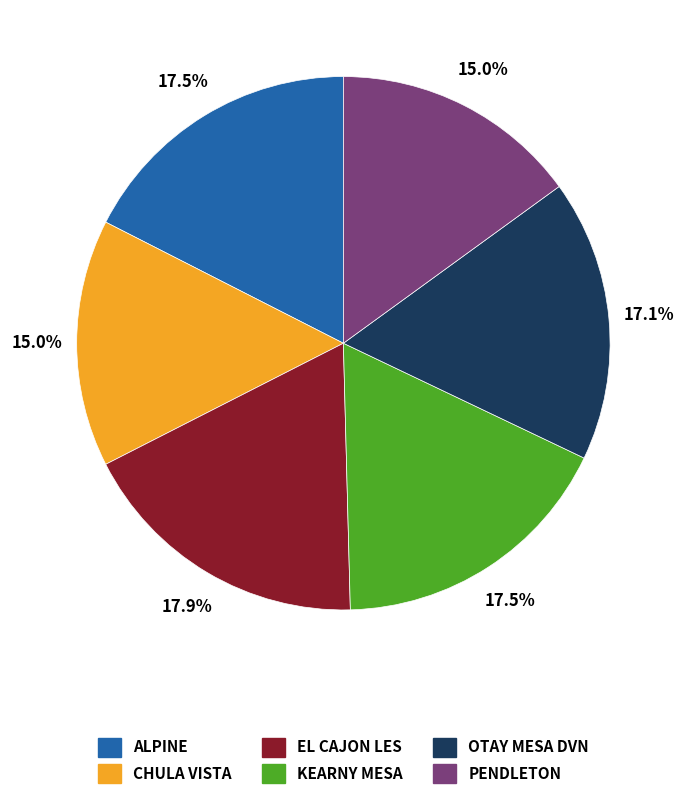

To the nearest percent, what is the combined percentage of KEARNY MESA and OTAY MESA DVN?

35%